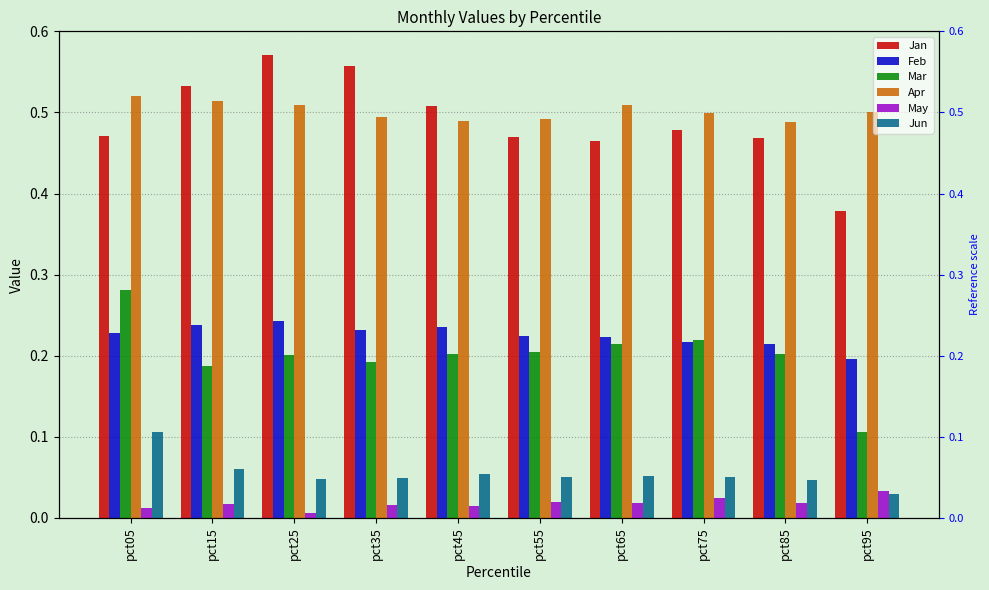

At which category is the sum across all series the highest?

pct05